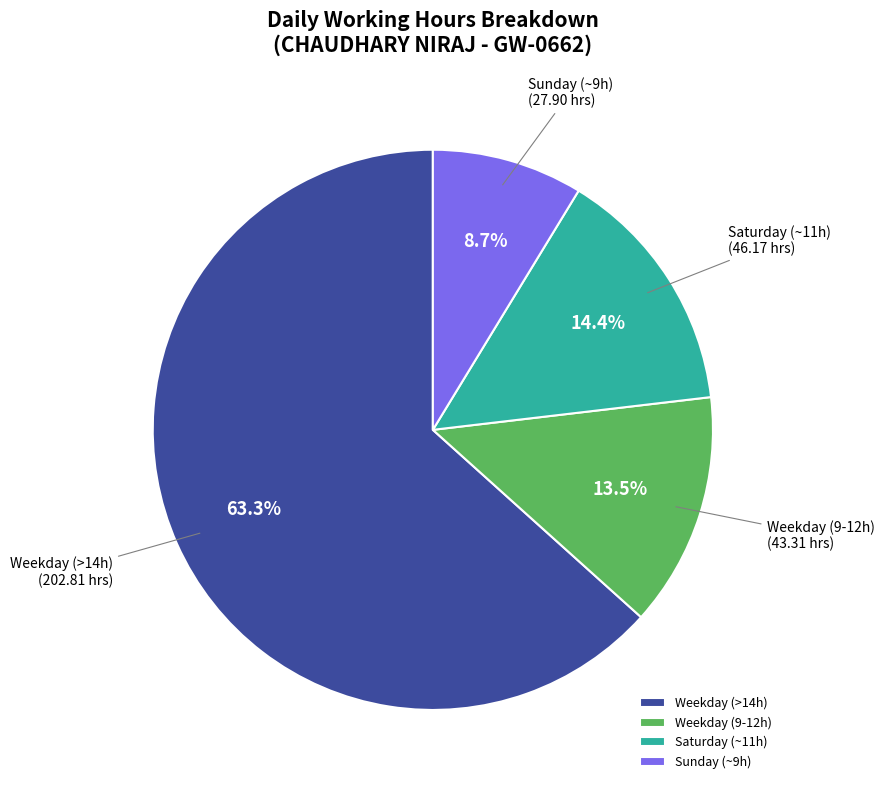

How many segments does this pie chart have?

4